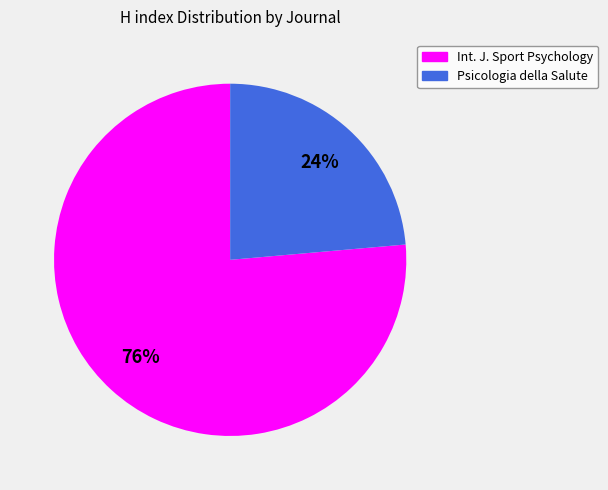

To the nearest percent, what is the average slice percentage?

50%